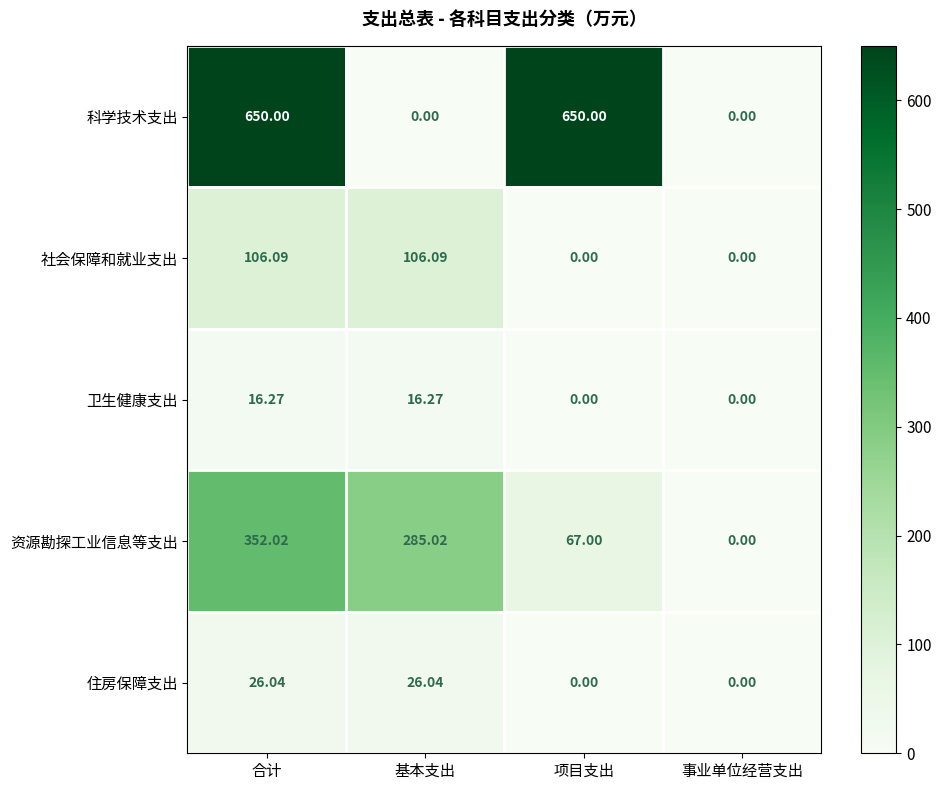

At which label is 资源勘探工业信息等支出 closest to 176?

项目支出